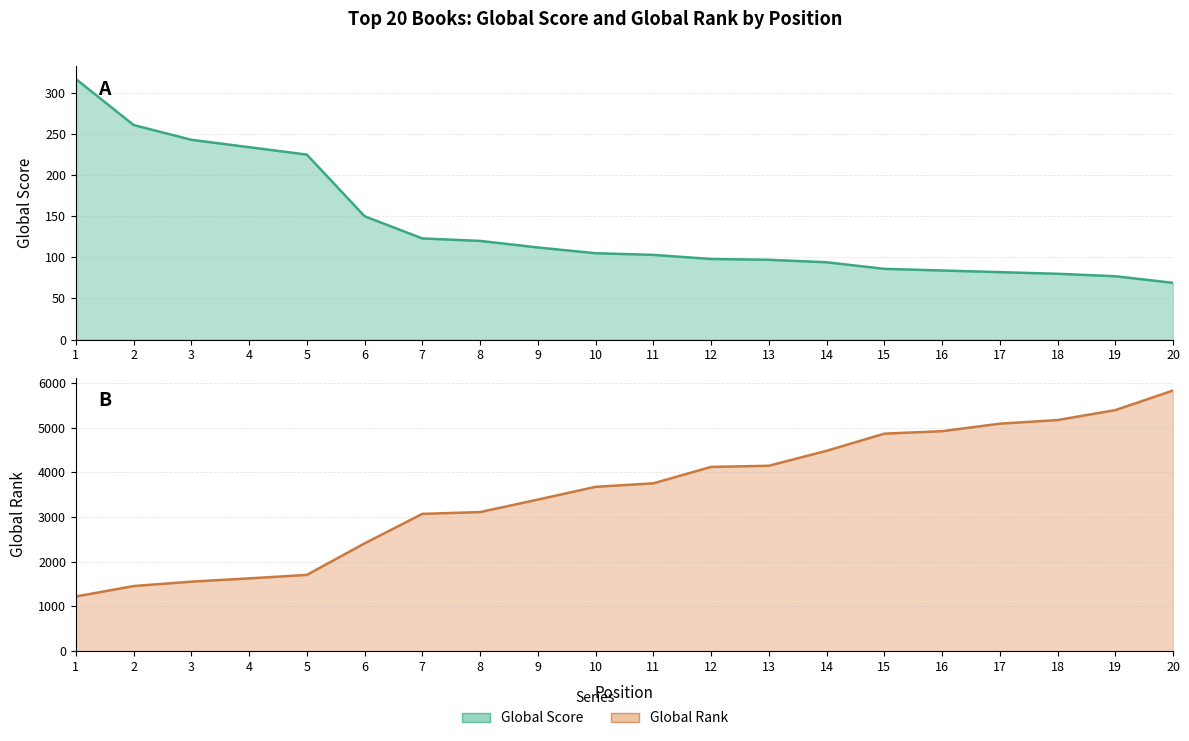

True or false: Global Rank (scaled) and Global Score cross at least once.

False